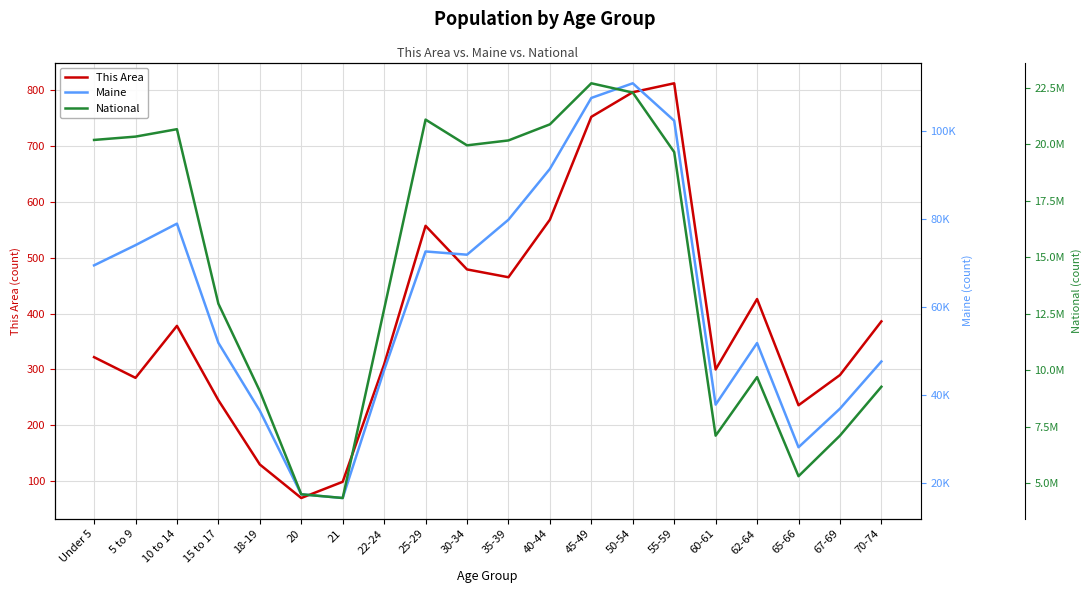

What is the minimum value for National?

4354294